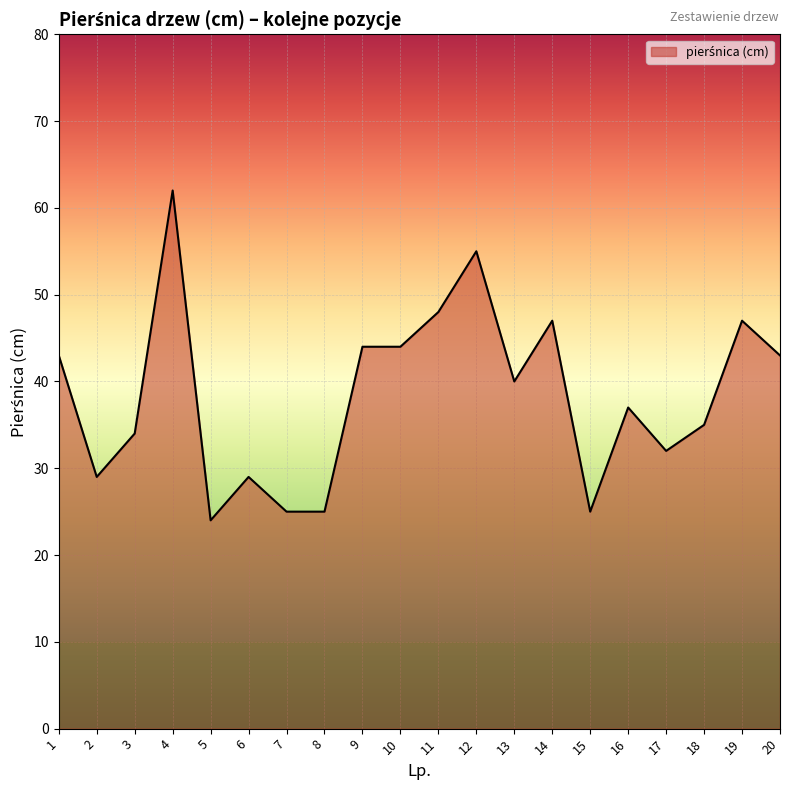

At which category does the chart reach its peak across all series?

4